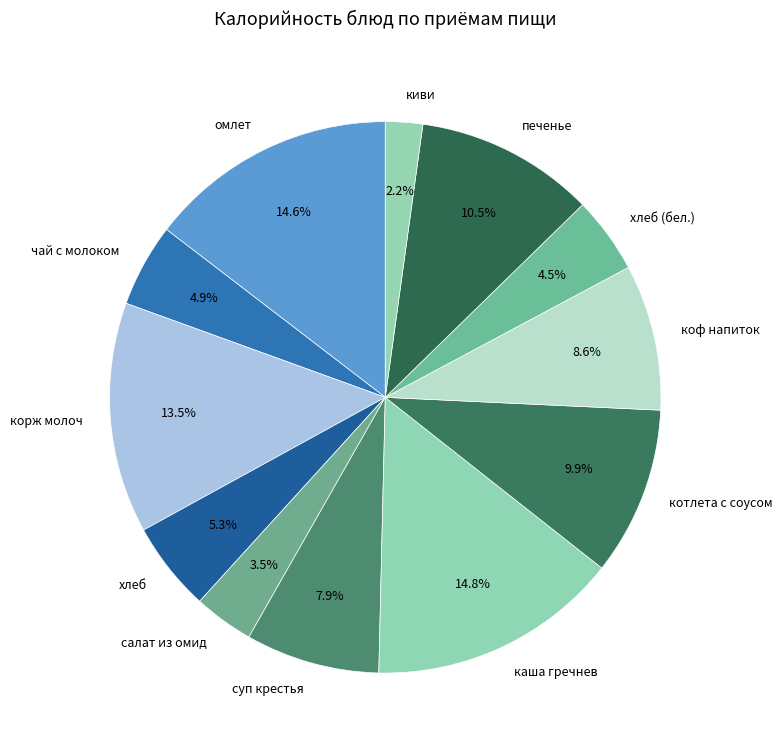

Is there any slice that represents more than half of the pie?

No